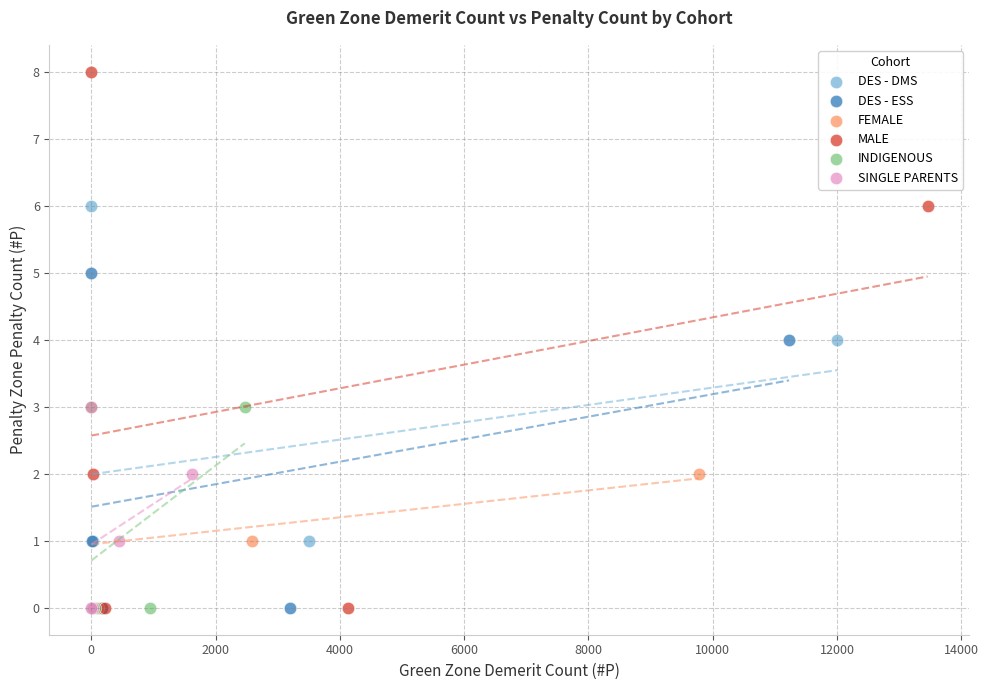

Which series contains the highest Y value?

MALE